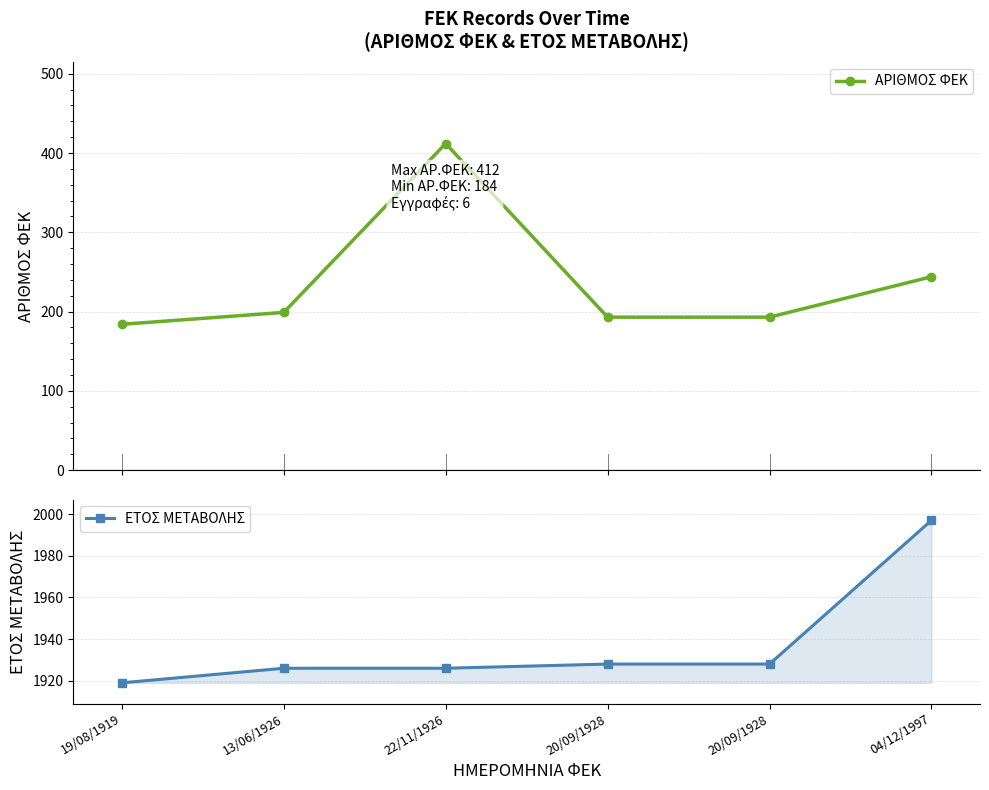

At which label is ΑΡΙΘΜΟΣ ΦΕΚ closest to 298?

04/12/1997